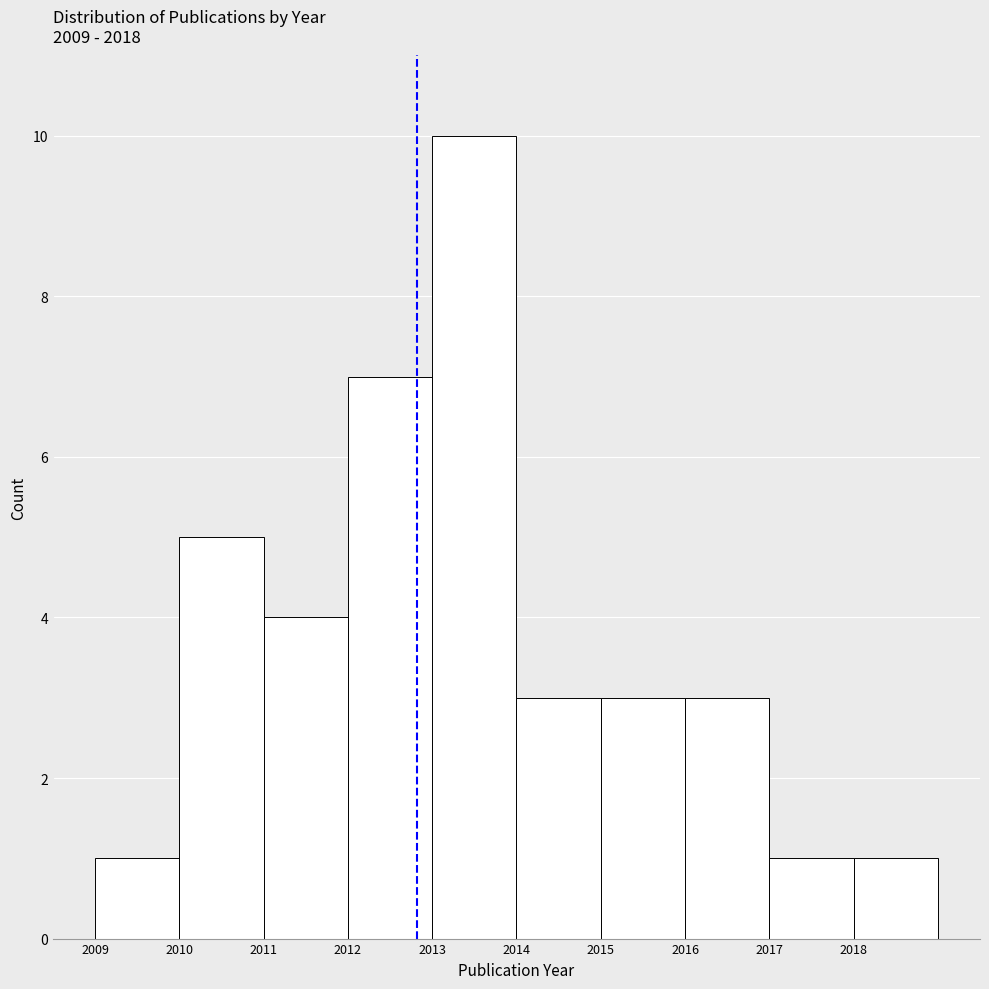

Which range on the x-axis has the tallest bar?

2013 to 2014